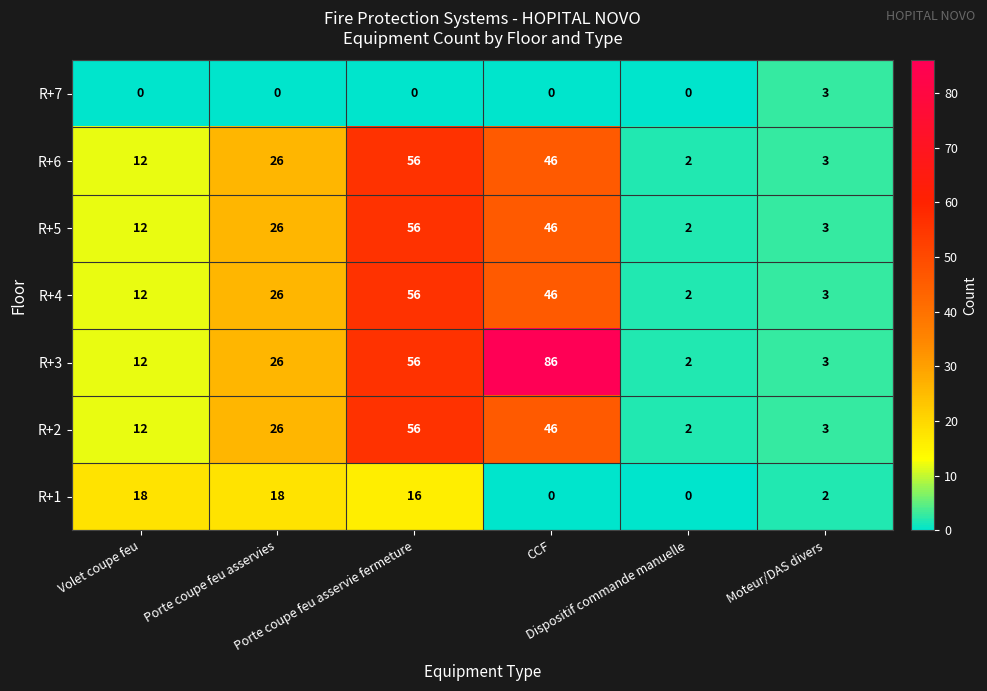

What is the difference between the second highest and second lowest values in the R+4 series?

43